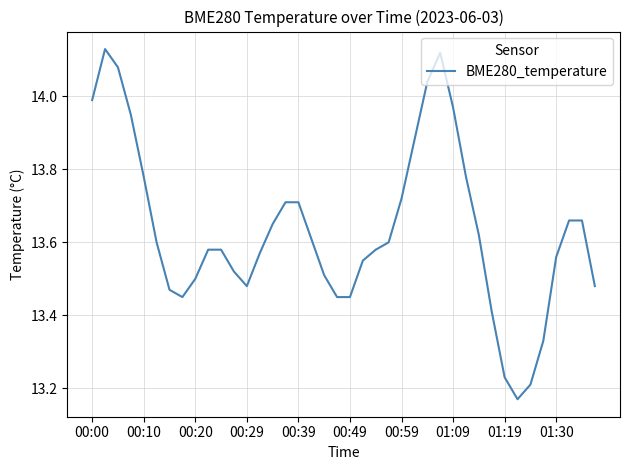

What is the change in value from 00:00 to 00:20?

-0.5